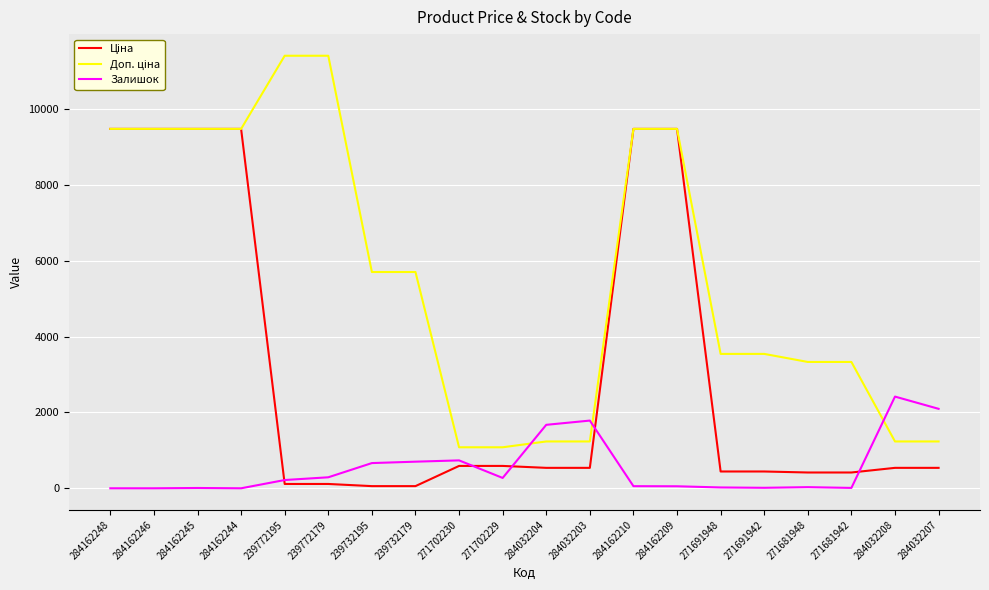

What is the maximum value shown in the chart?

11410.0